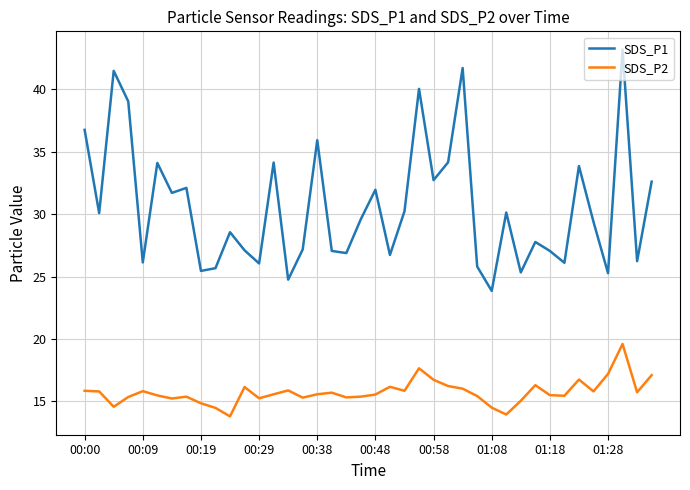

How many interior local peaks does the SDS_P1 series have?

13